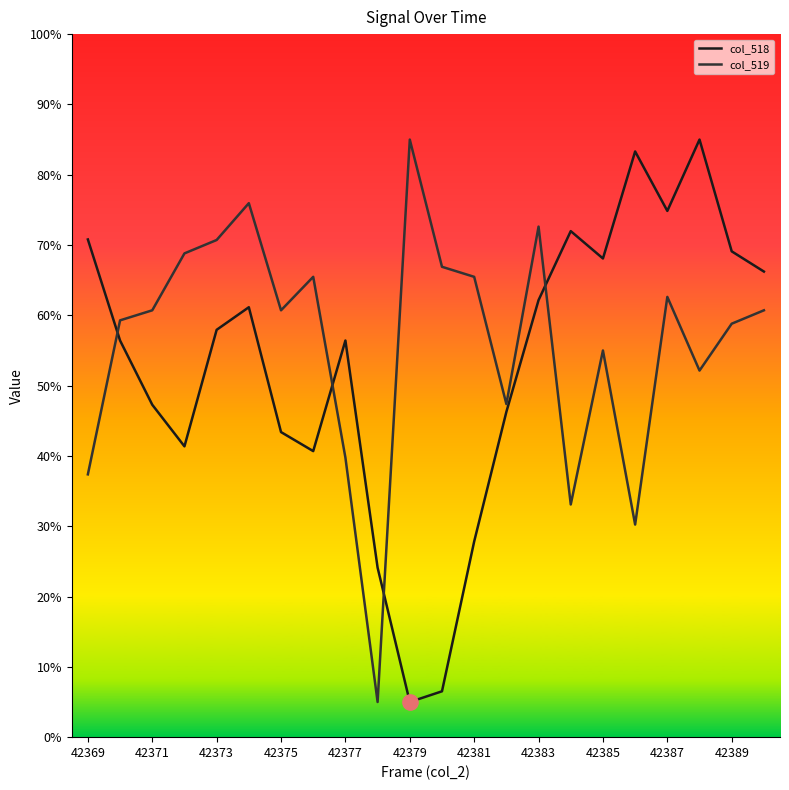

True or false: col_518 and col_519 intersect in this chart.

True